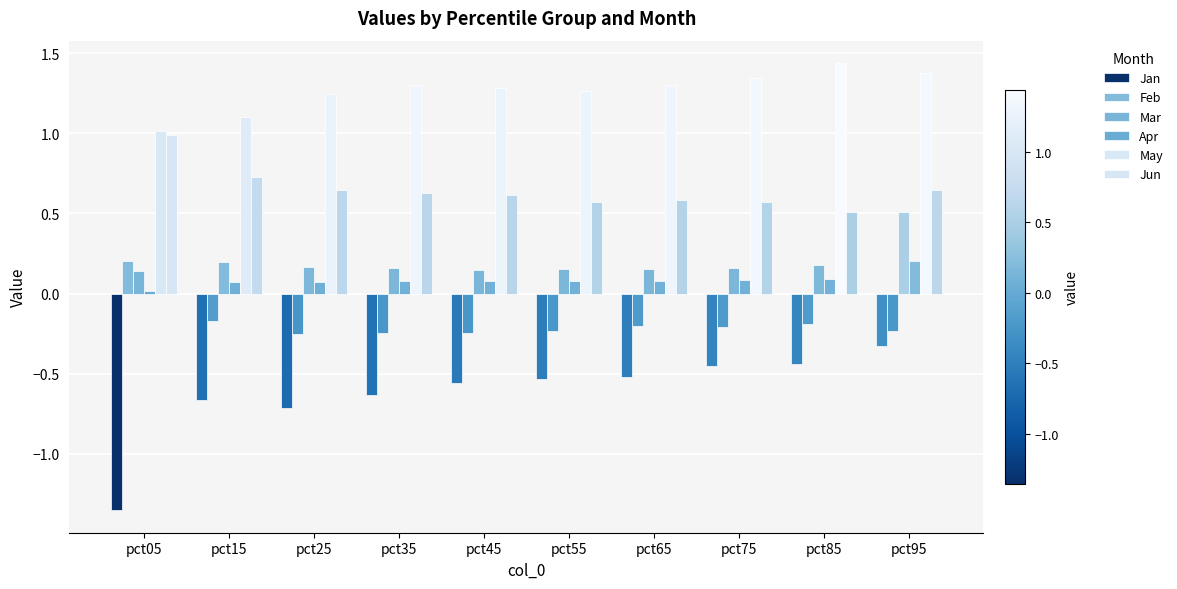

Count the number of categories in the chart.

10